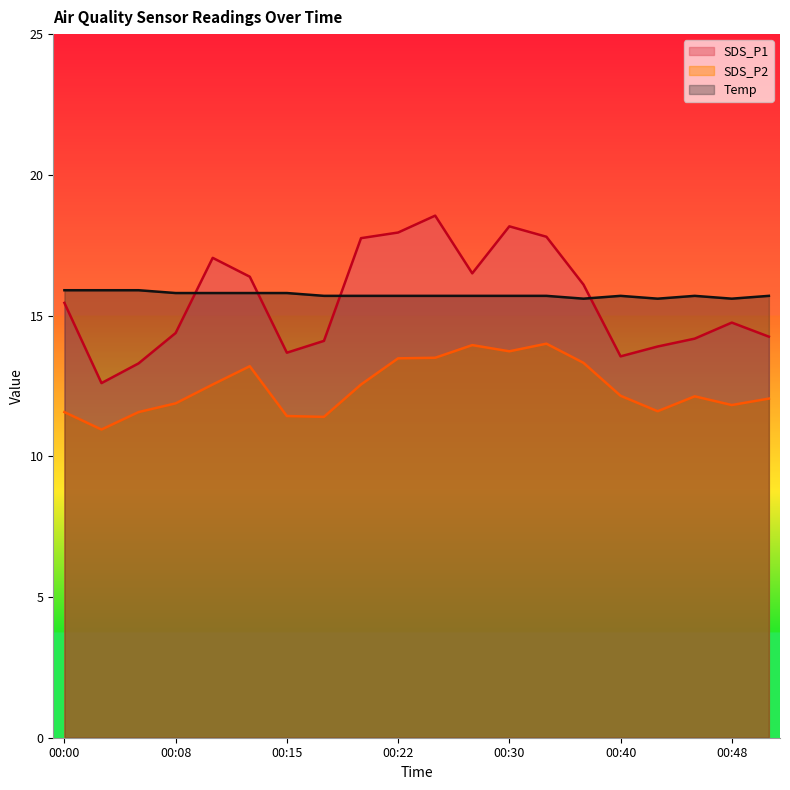

Does the chart display data point markers on the line(s)?

No